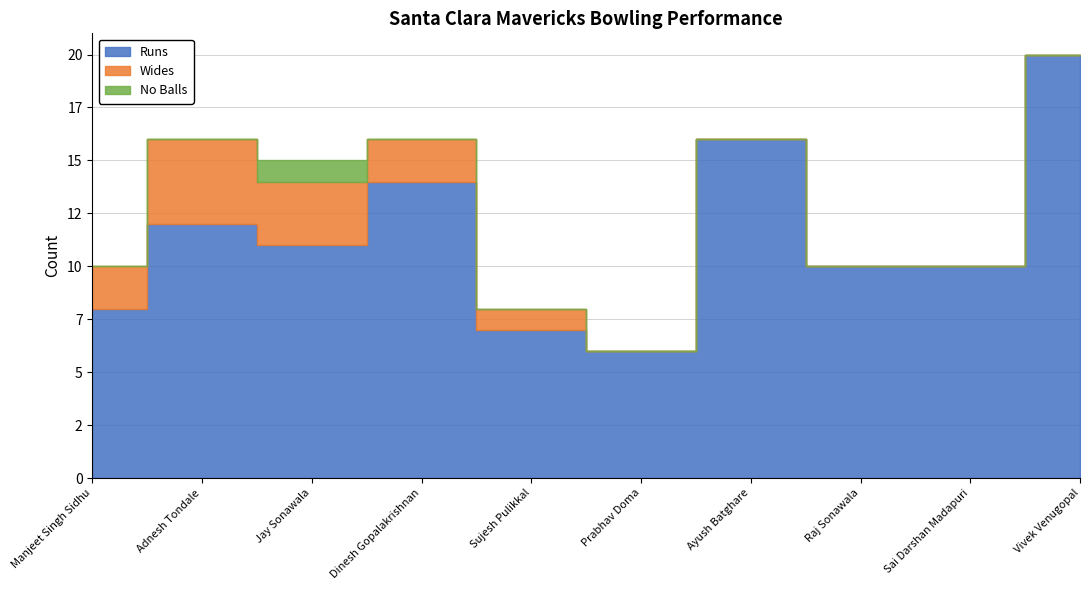

List the labels in order of Wides value, largest first.

Adnesh Tondale, Jay Sonawala, Manjeet Singh Sidhu, Dinesh Gopalakrishnan, Sujesh Pulikkal, Prabhav Doma, Ayush Batghare, Raj Sonawala, Sai Darshan Madapuri, Vivek Venugopal